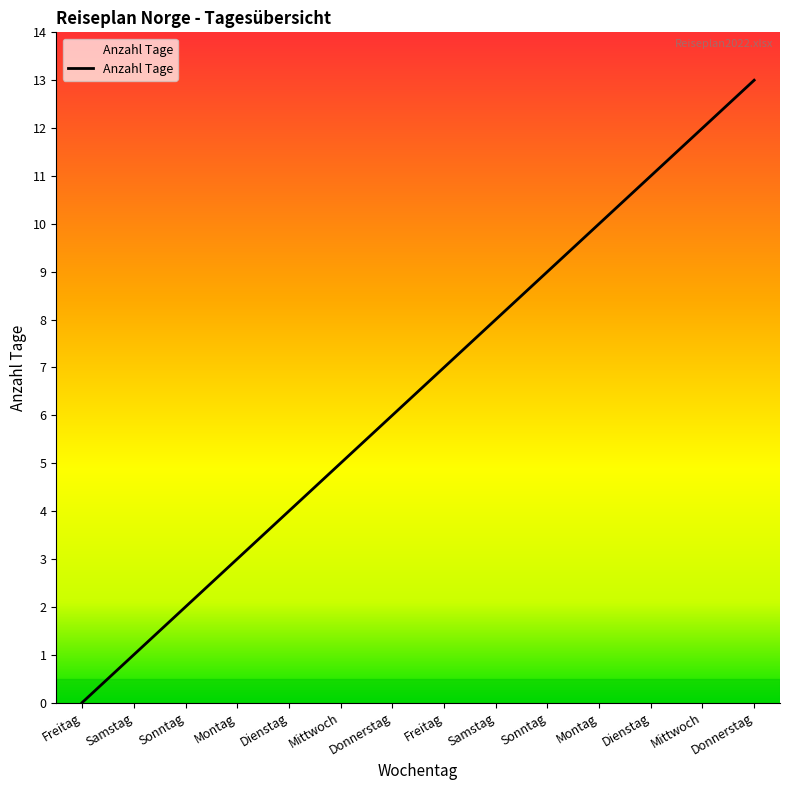

Reading left to right, extract all data points from this chart.

0	1	2	3	4	5	6	7	8	9	10	11	12	13